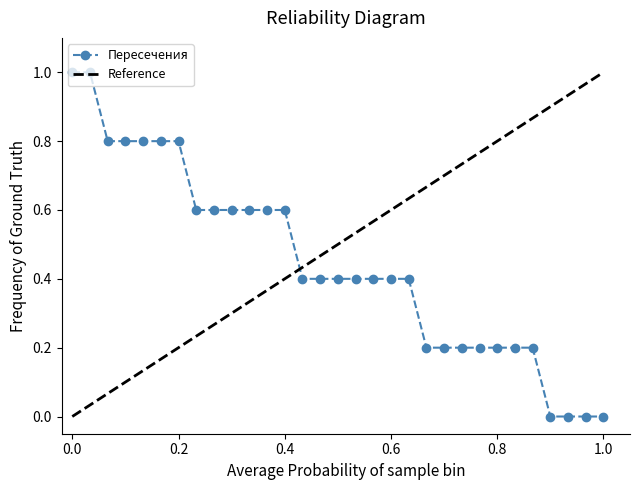

What is the highest value of the Пересечения series?

1.0